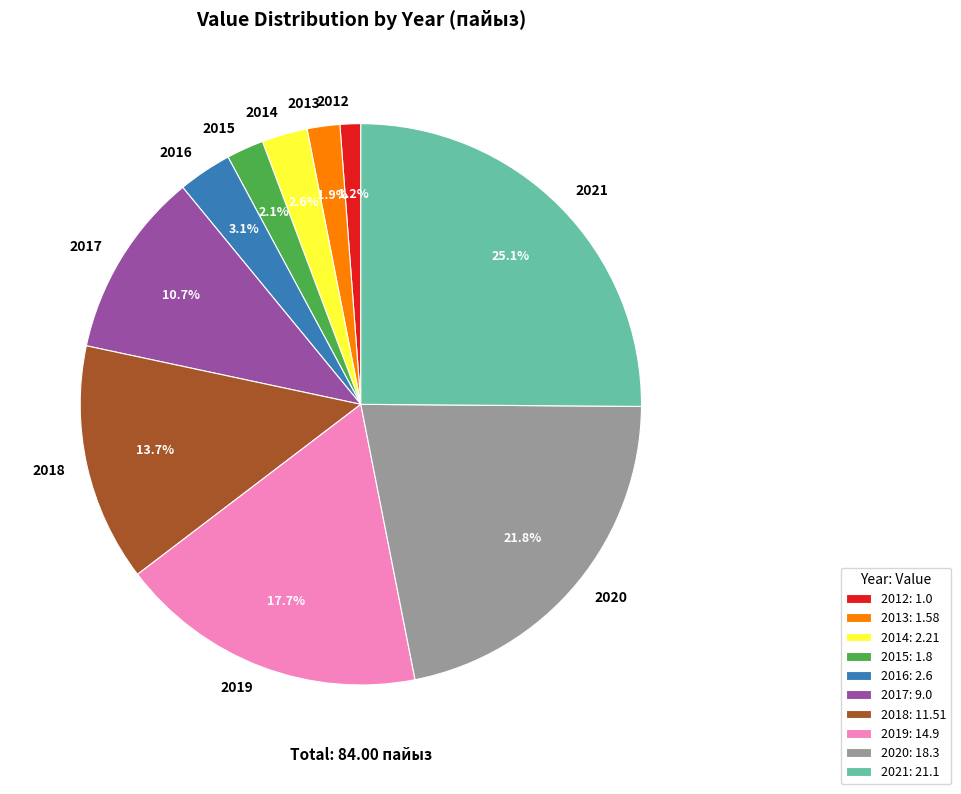

Is there a majority slice in this chart?

No